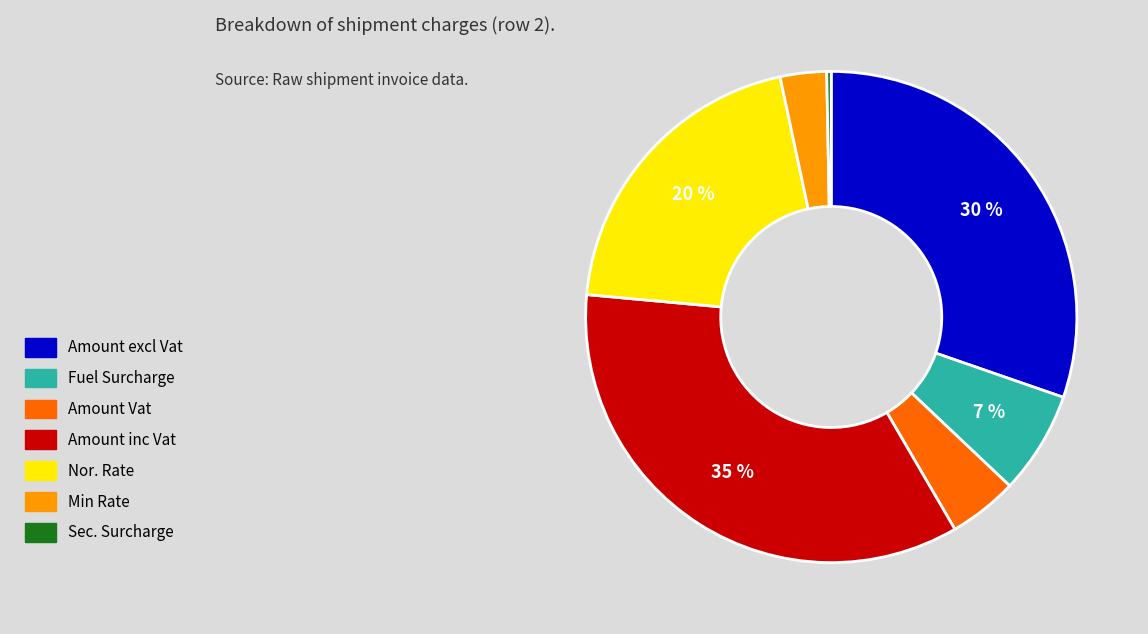

Do Amount Vat and Fuel Surcharge together represent more than half of the pie?

No